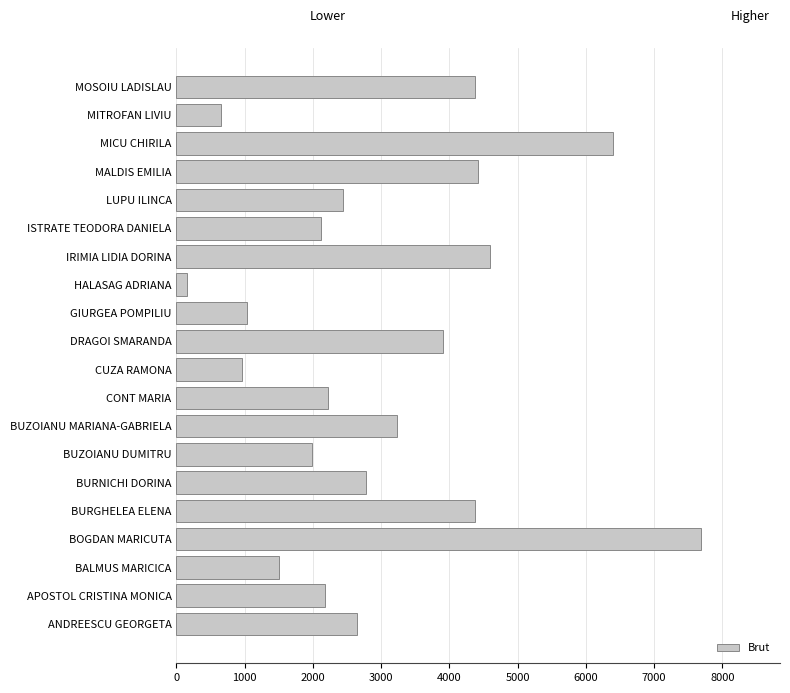

Where is the data nearest to the value 3919?

DRAGOI SMARANDA